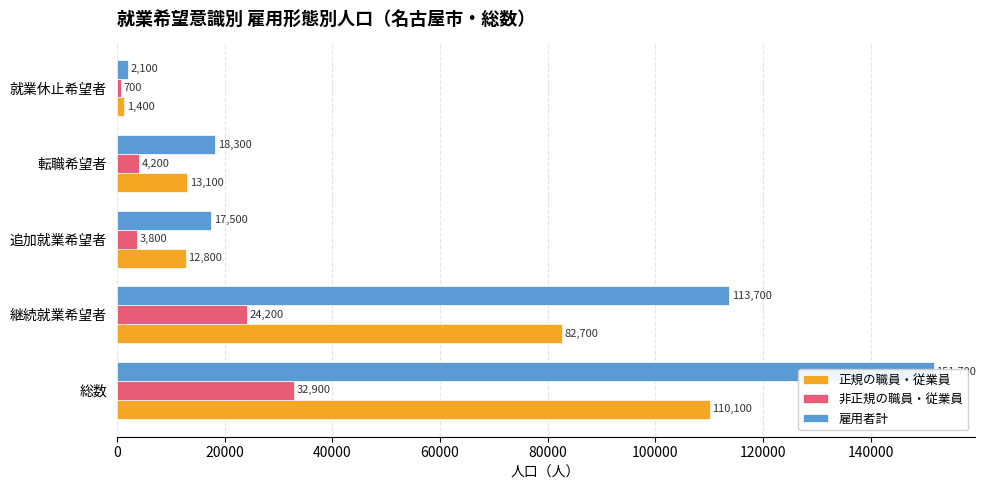

Reading right to left, what are all the values shown in this chart?

正規の職員・従業員: 1400	13100	12800	82700	110100
非正規の職員・従業員: 700	4200	3800	24200	32900
雇用者計: 2100	18300	17500	113700	151700